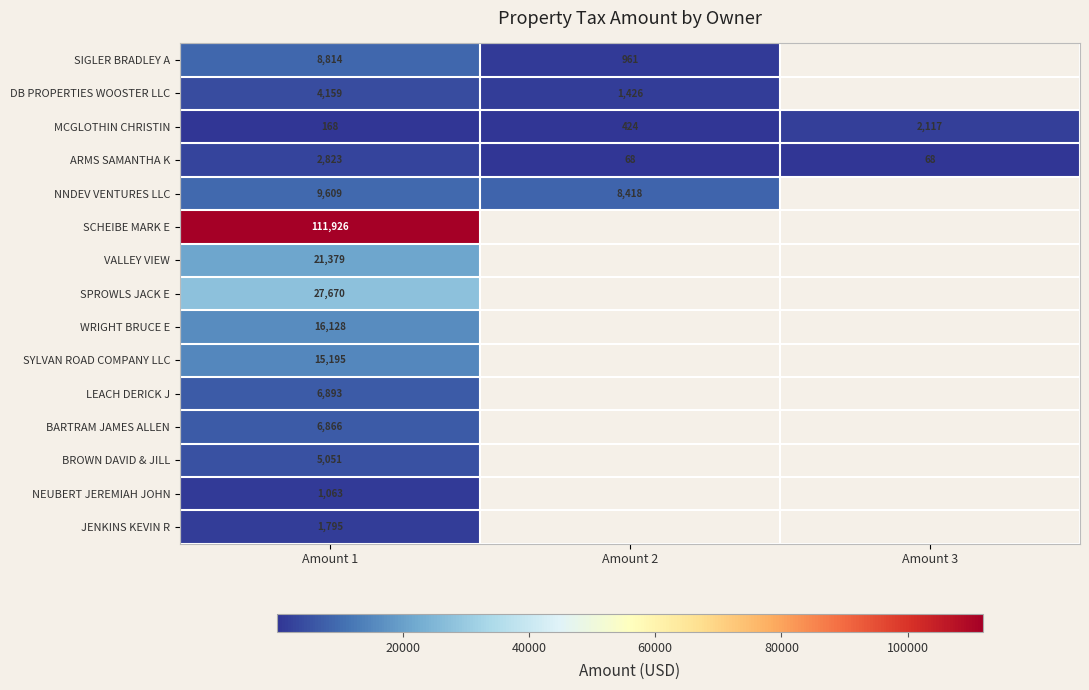

Is the value of MCGLOTHIN CHRISTIN at Amount 3 greater than the value of SIGLER BRADLEY A at Amount 1?

No